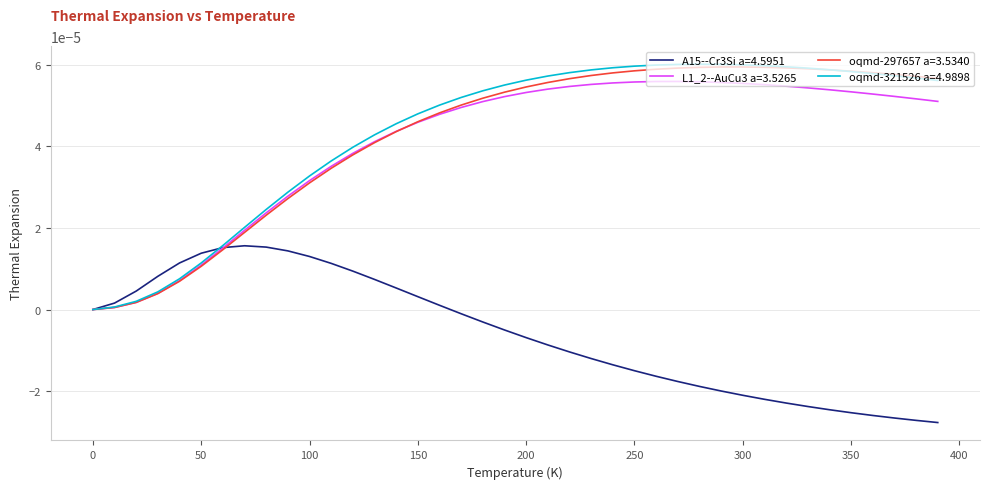

Which series has the largest range (max minus min)?

oqmd-321526 a=4.9898